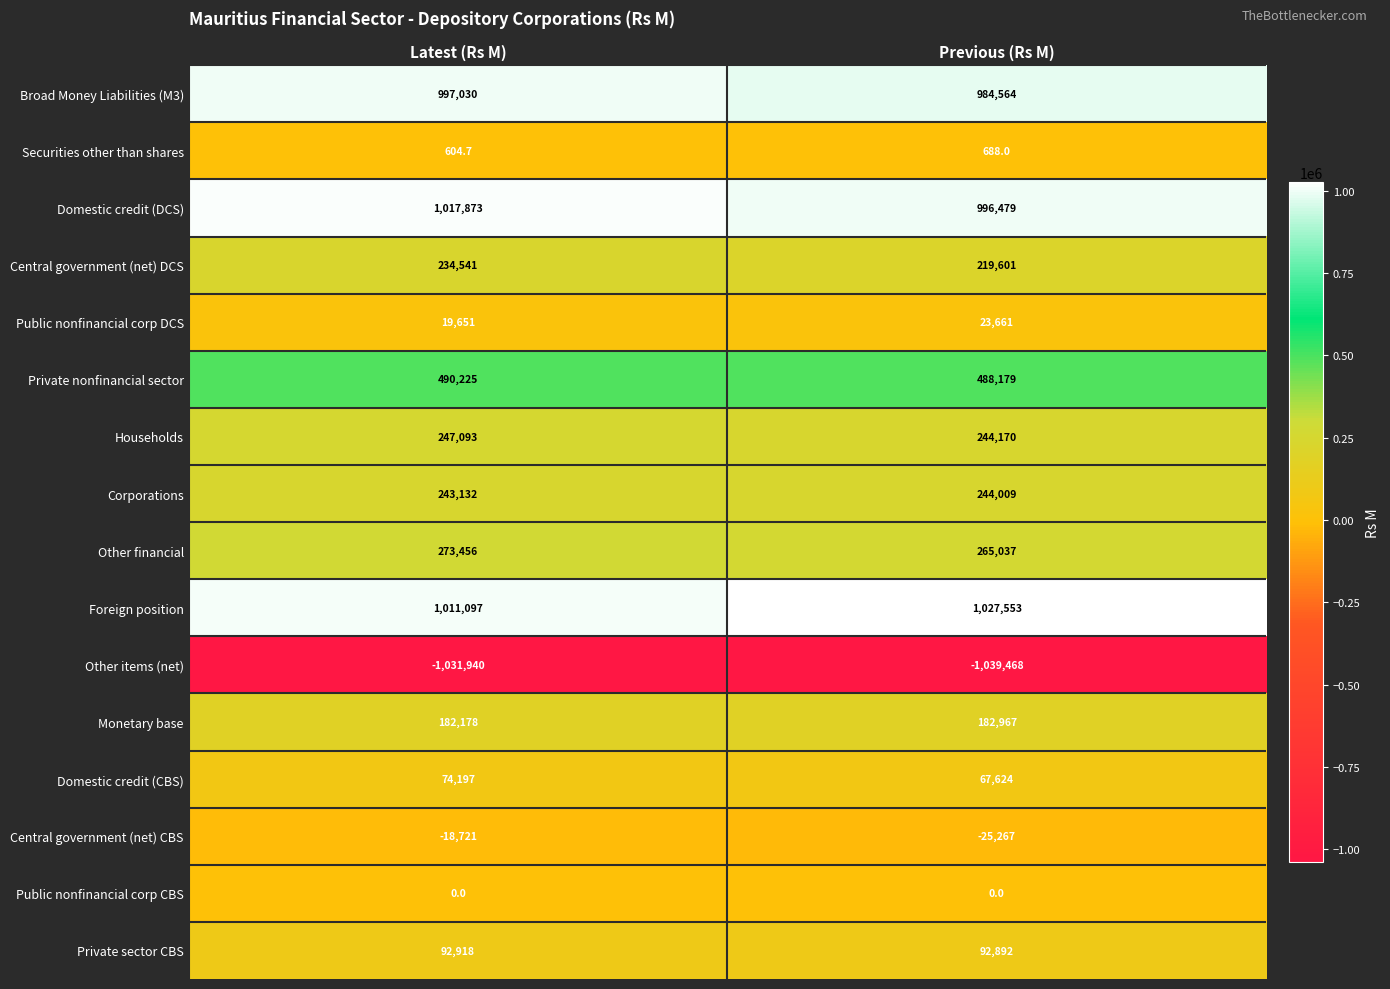

Where is Monetary base nearest to the value 182572?

Latest (Rs M)